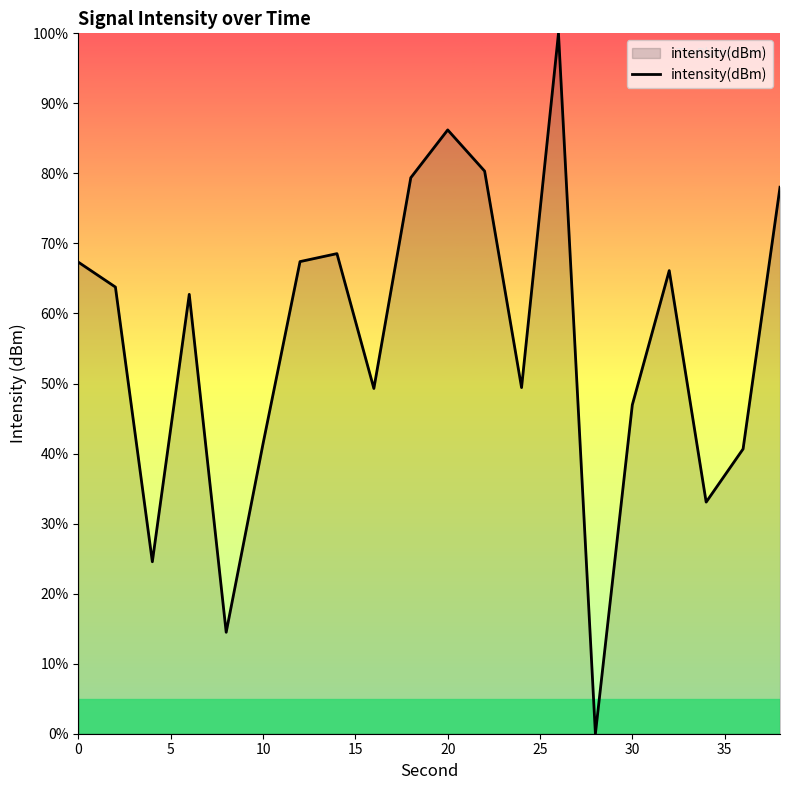

What is the greatest value displayed?

100.0